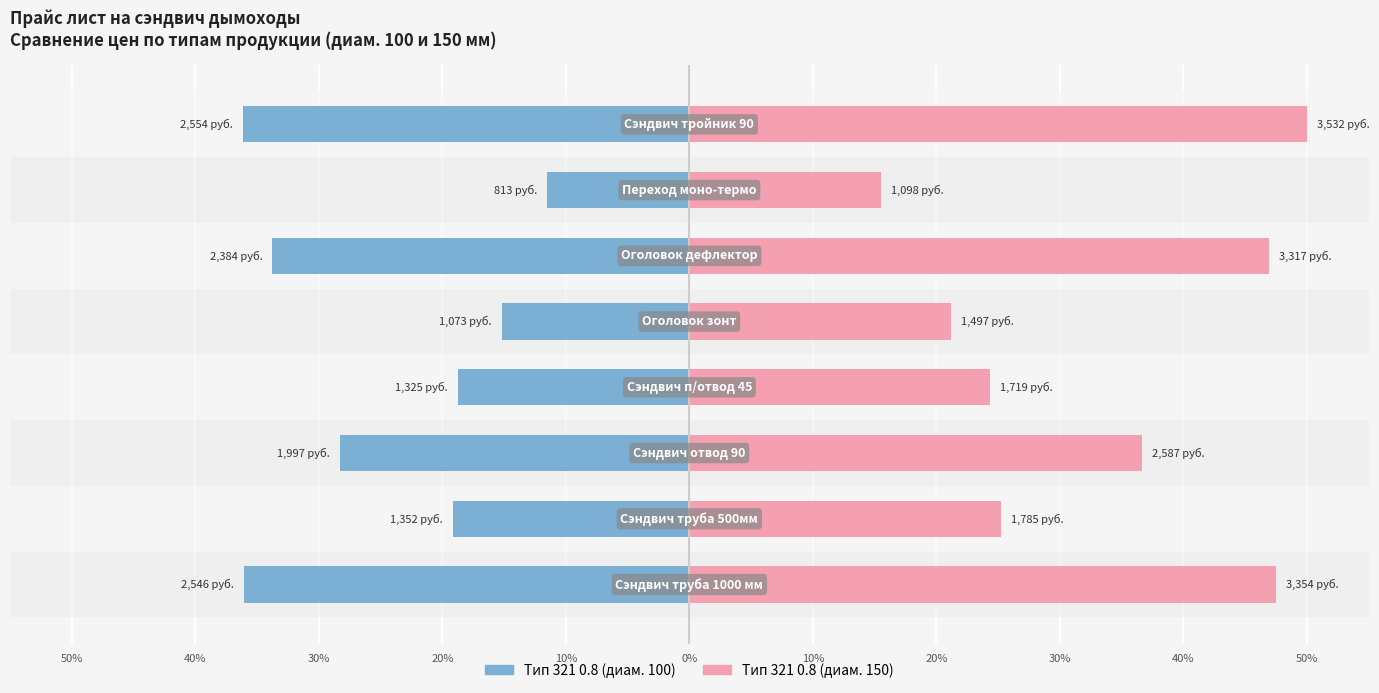

Reading right to left, extract all data points from this chart.

Тип 321 0.8 (диам. 100): 20%=-36.2	10%=-11.5	0%=-33.7	10%=-15.2	20%=-18.8	30%=-28.3	40%=-19.1	50%=-36.0
Тип 321 0.8 (диам. 150): 20%=50.0	10%=15.5	0%=47.0	10%=21.2	20%=24.3	30%=36.6	40%=25.3	50%=47.5